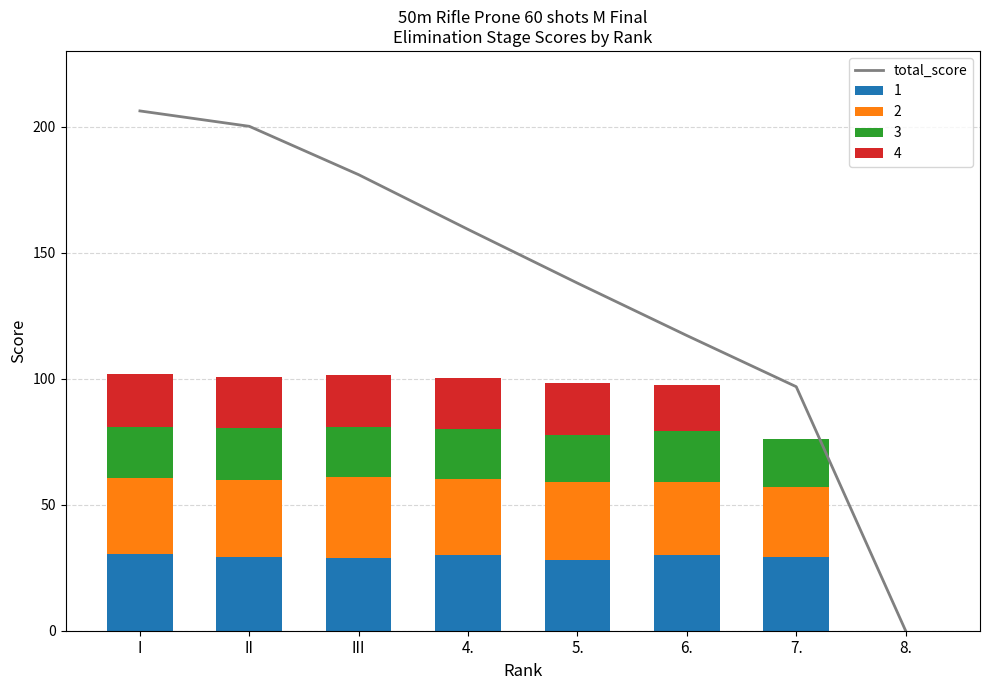

What is the sum of all values?

1098.2